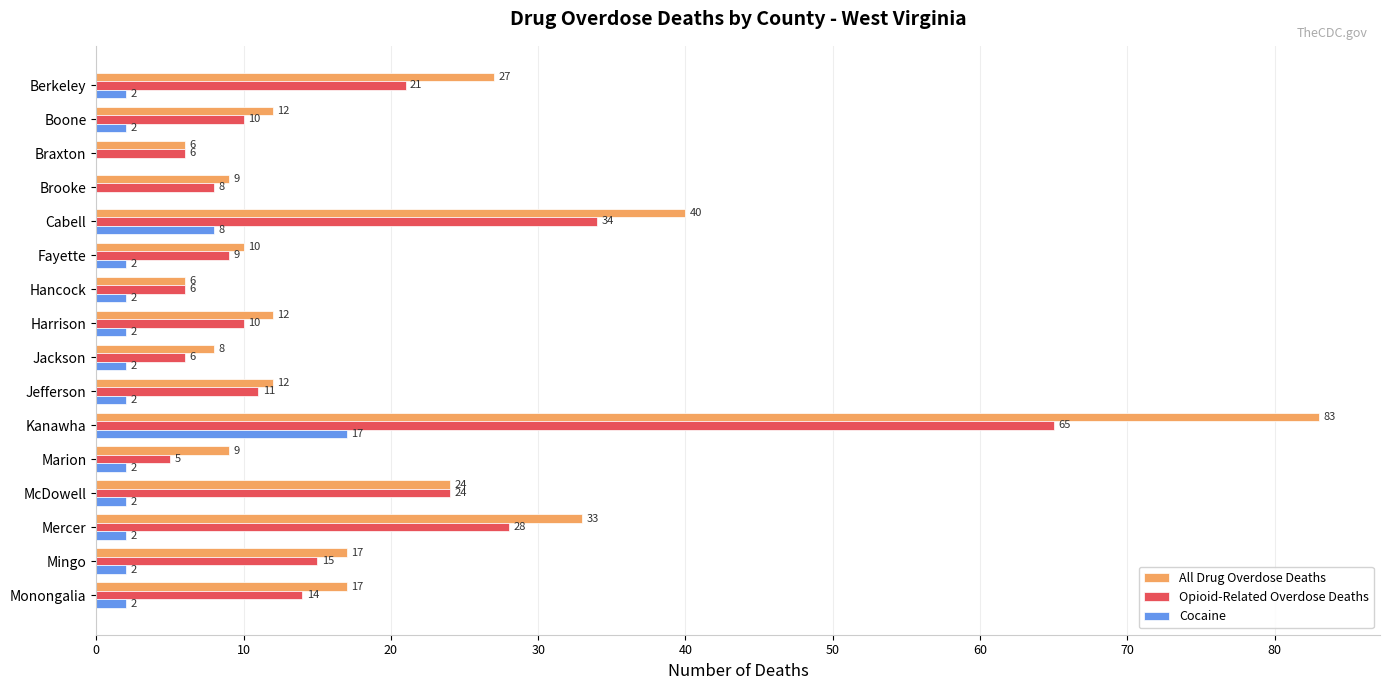

What is the sum of the Opioid-Related Overdose Deaths values at Cabell and Mercer?

62